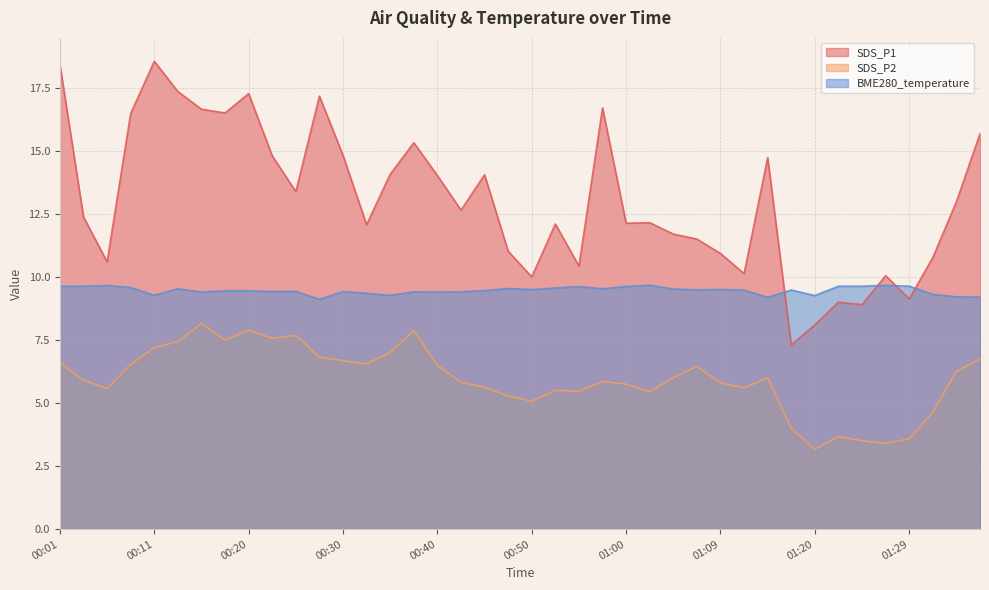

True or false: BME280_temperature and SDS_P2 intersect in this chart.

False